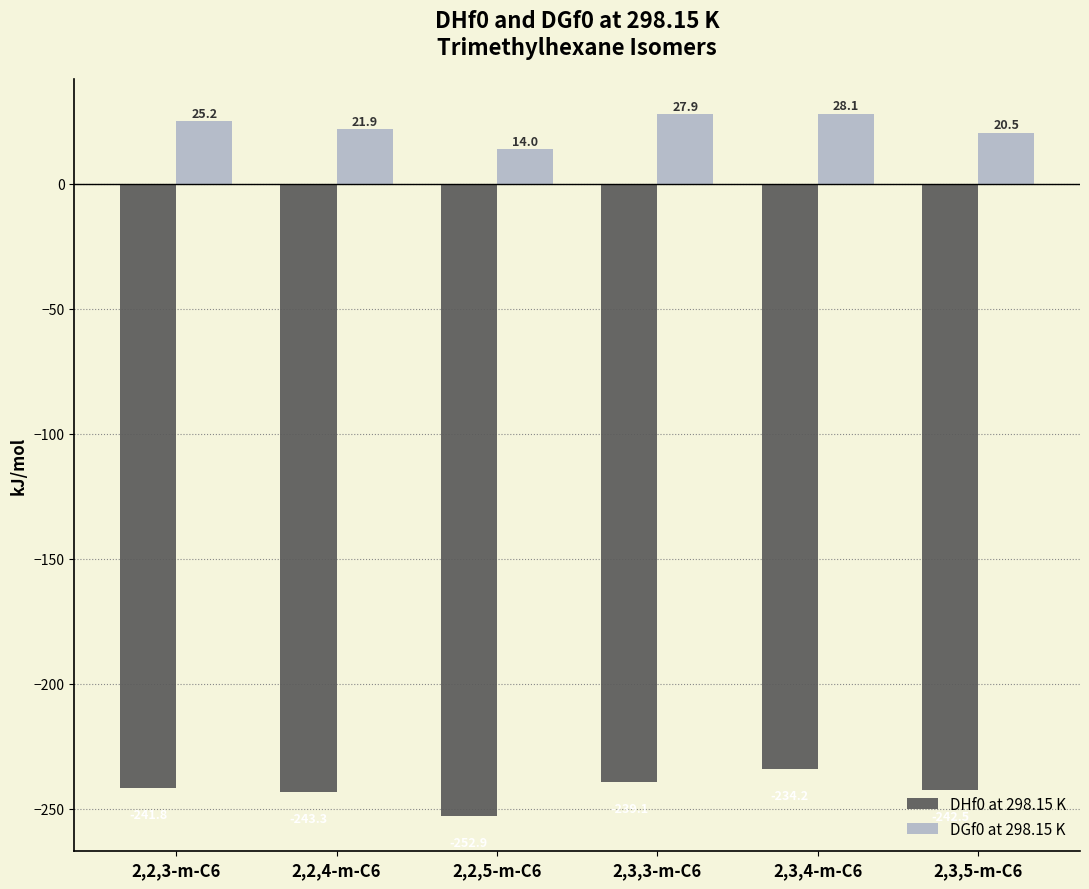

At 2,3,4-m-C6, list the series in order from smallest to largest.

DHf0 at 298.15 K, DGf0 at 298.15 K